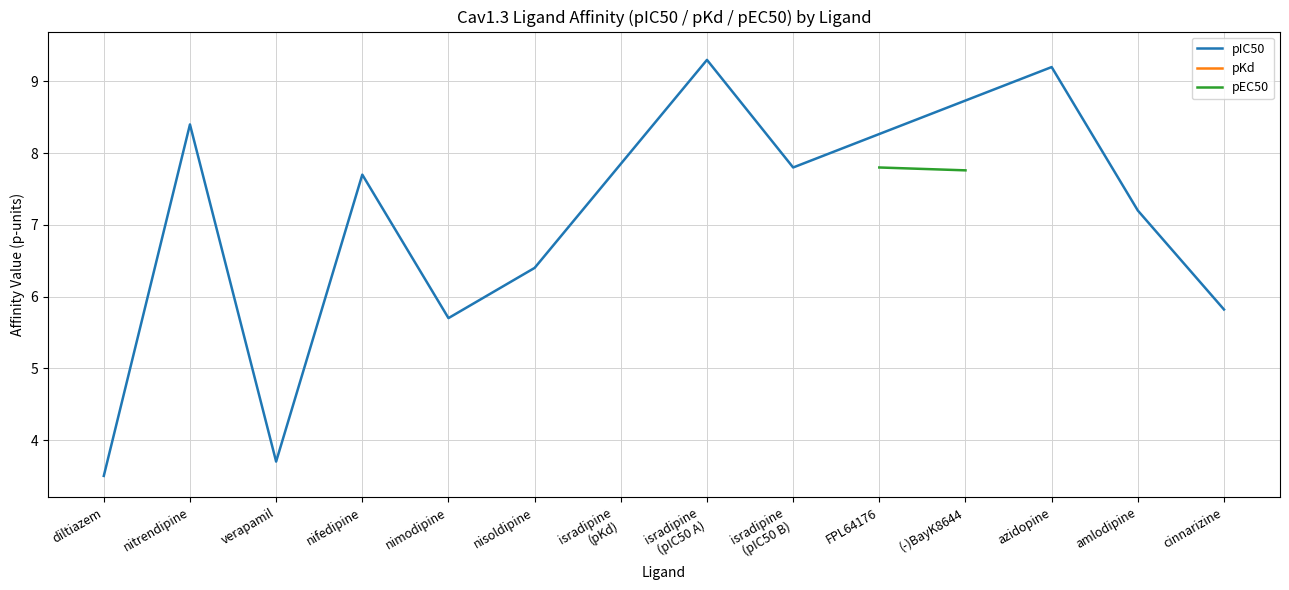

The pIC50 series shows 1.1 at diltiazem. True or false?

False